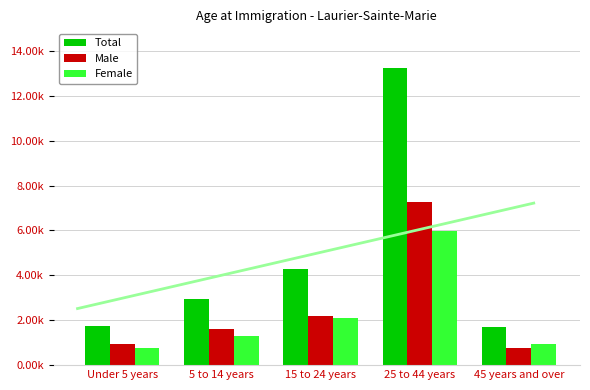

At which label does Total reach its minimum?

45 years and over